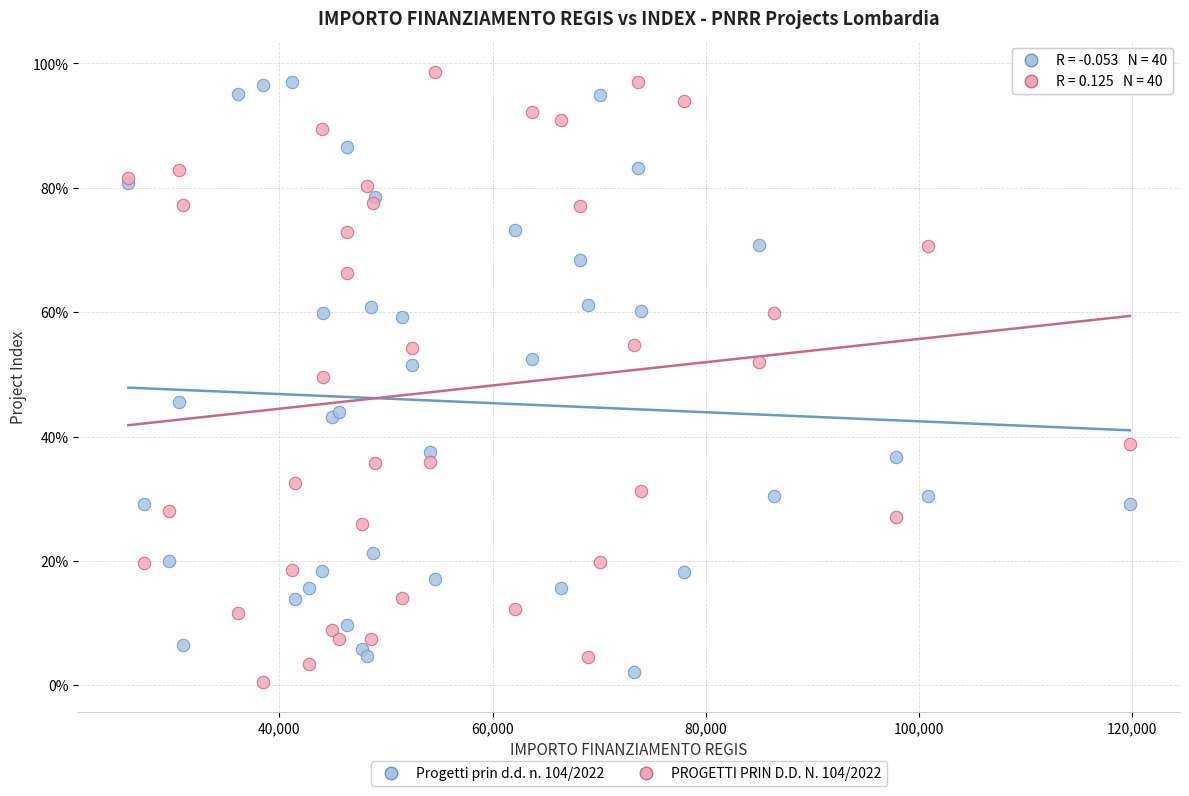

Which series contains the lowest Y value?

PROGETTI PRIN D.D. N. 104/2022